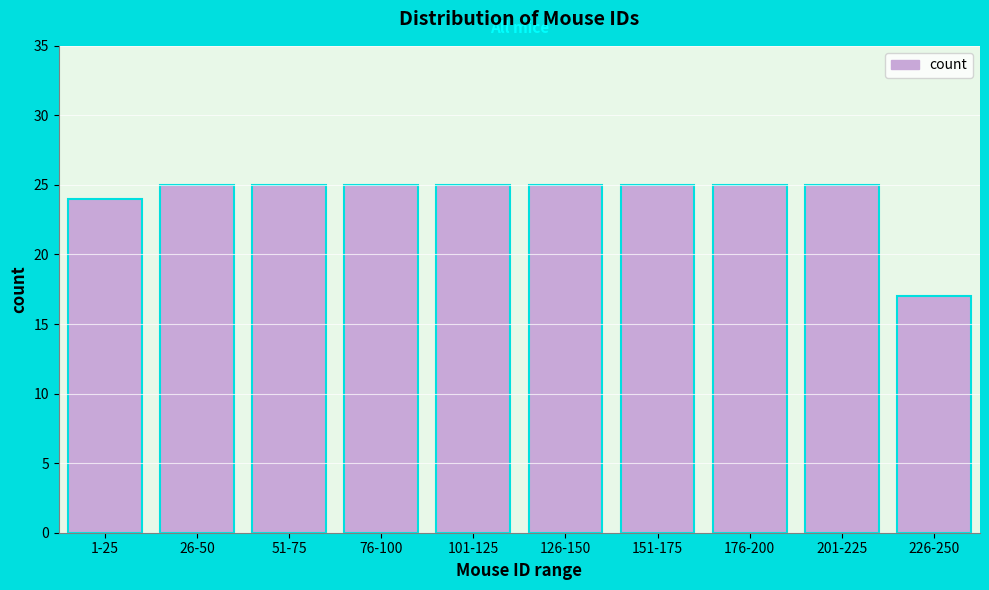

Reading left to right, list all the values displayed in this chart.

1-25=24	26-50=25	51-75=25	76-100=25	101-125=25	126-150=25	151-175=25	176-200=25	201-225=25	226-250=17